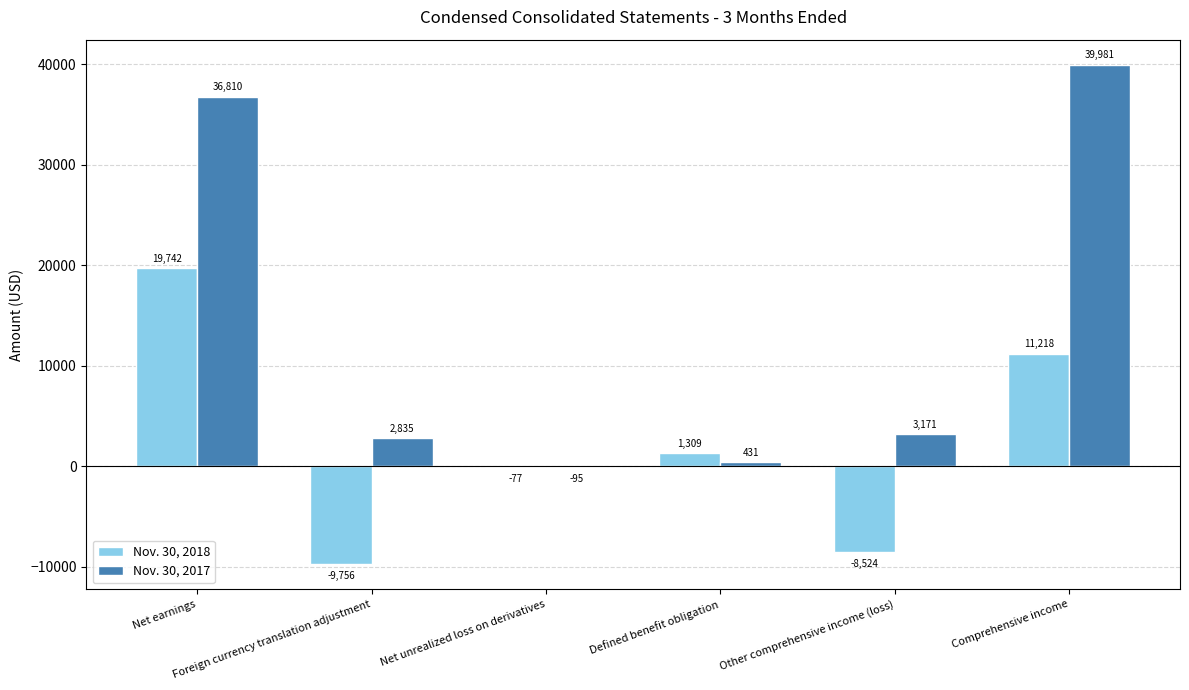

Reading right to left, what are all the values shown in this chart?

Nov. 30, 2018: Comprehensive income=11218	Other comprehensive income (loss)=-8524	Defined benefit obligation=1309	Net unrealized loss on derivatives=-77	Foreign currency translation adjustment=-9756	Net earnings=19742
Nov. 30, 2017: Comprehensive income=39981	Other comprehensive income (loss)=3171	Defined benefit obligation=431	Net unrealized loss on derivatives=-95	Foreign currency translation adjustment=2835	Net earnings=36810